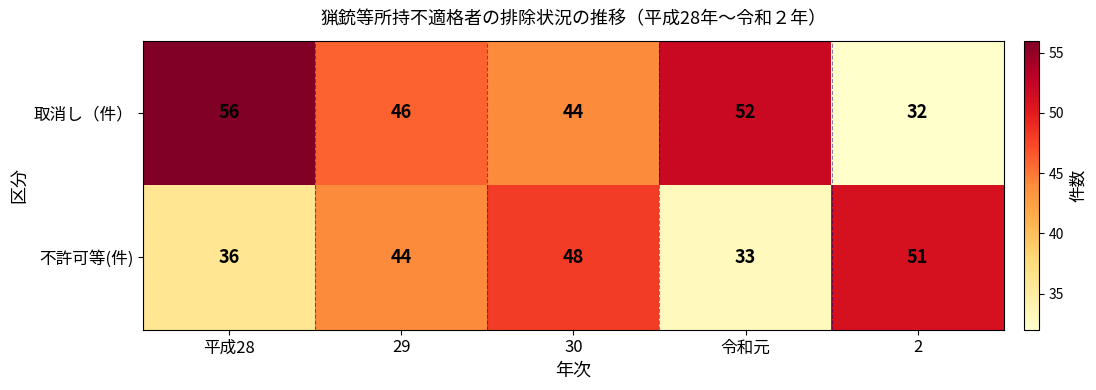

At 令和元, list the series in order from largest to smallest.

取消し（件）, 不許可等(件)